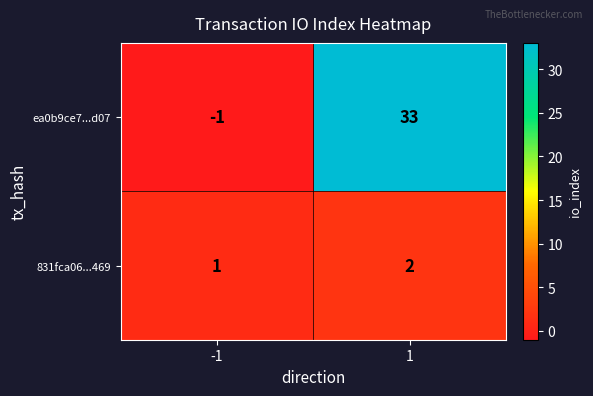

How many data points does each series have?

2